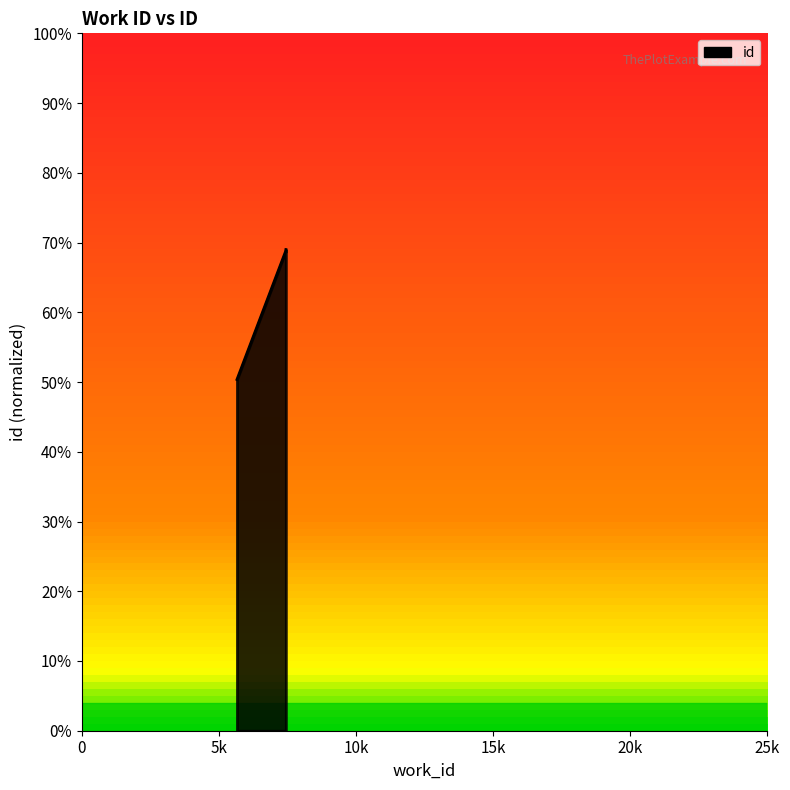

Does the chart have visible grid lines?

No